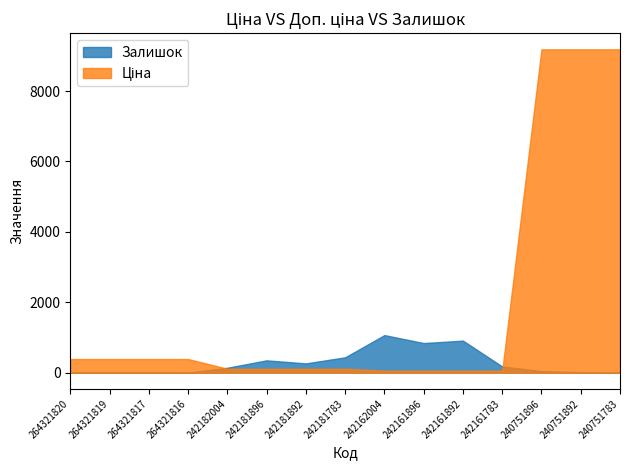

At which label does Ціна reach its peak?

240751896